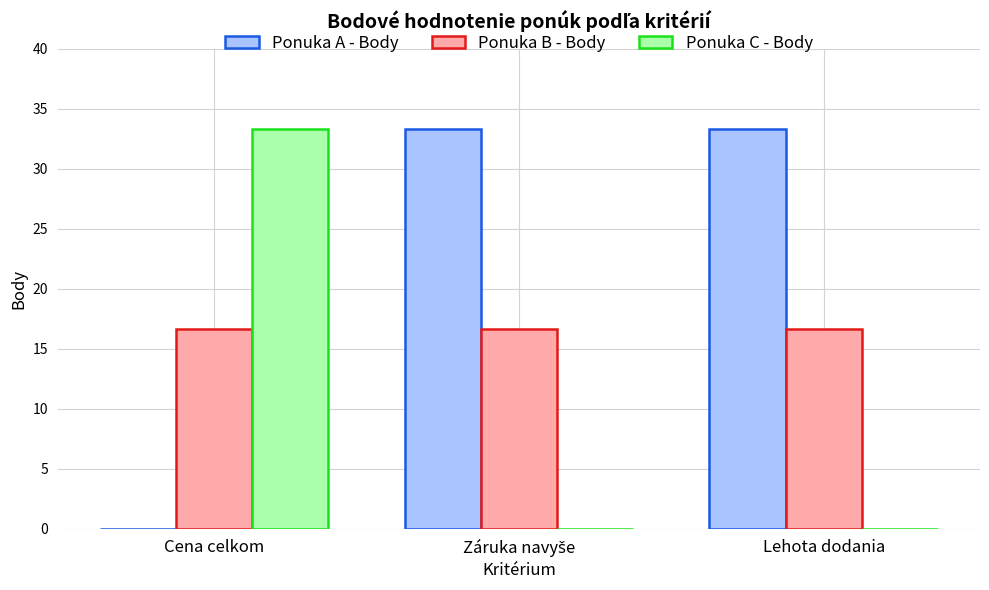

What is the maximum value for Ponuka A - Body?

33.3